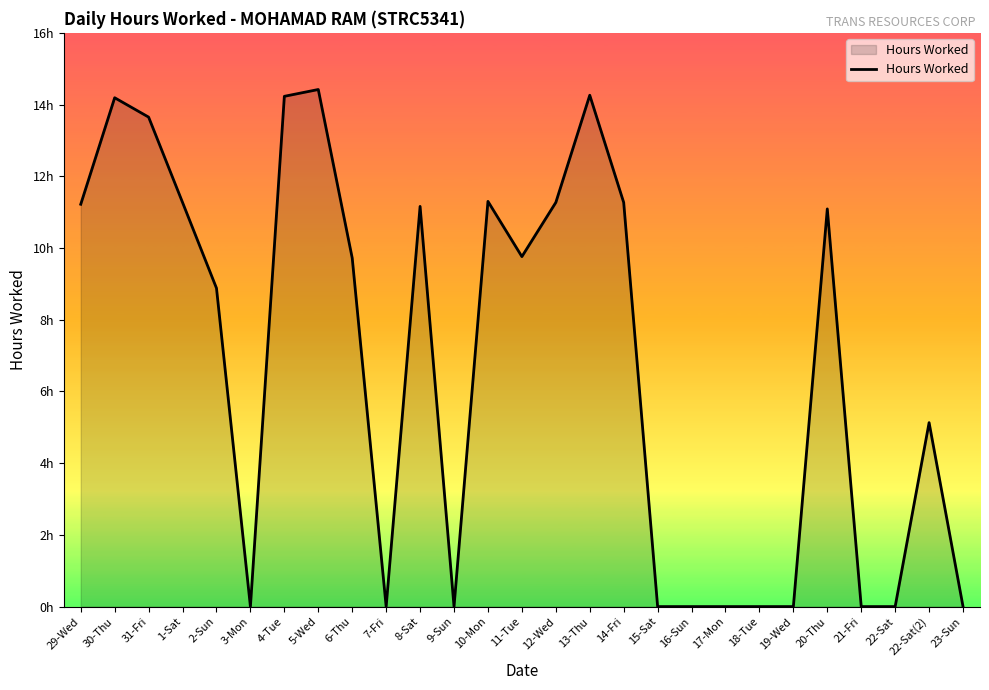

Where is the first local maximum?

30-Thu